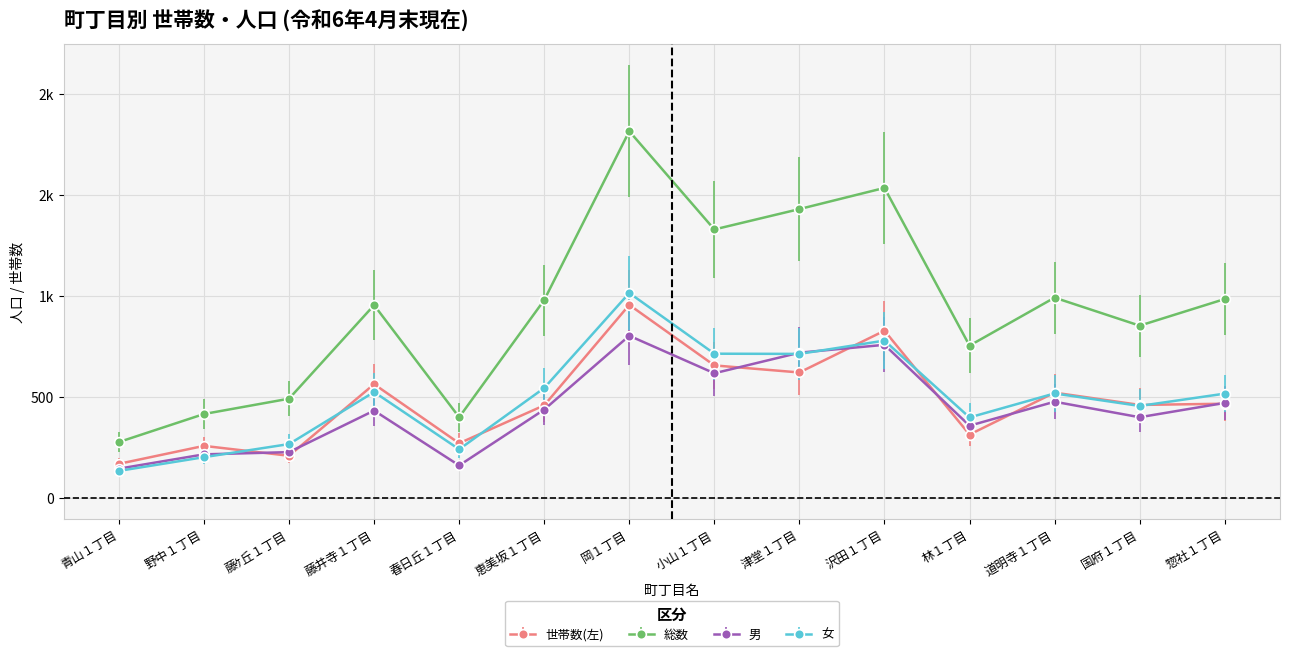

What is the value of the 女 point at the 11th from the left?

397